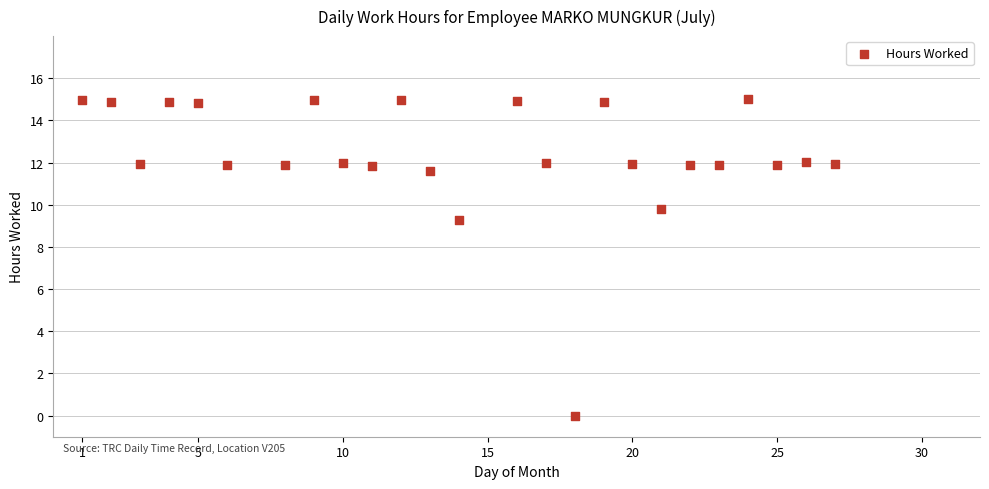

What Y value in the scatter plot is closest to 7?

9.3